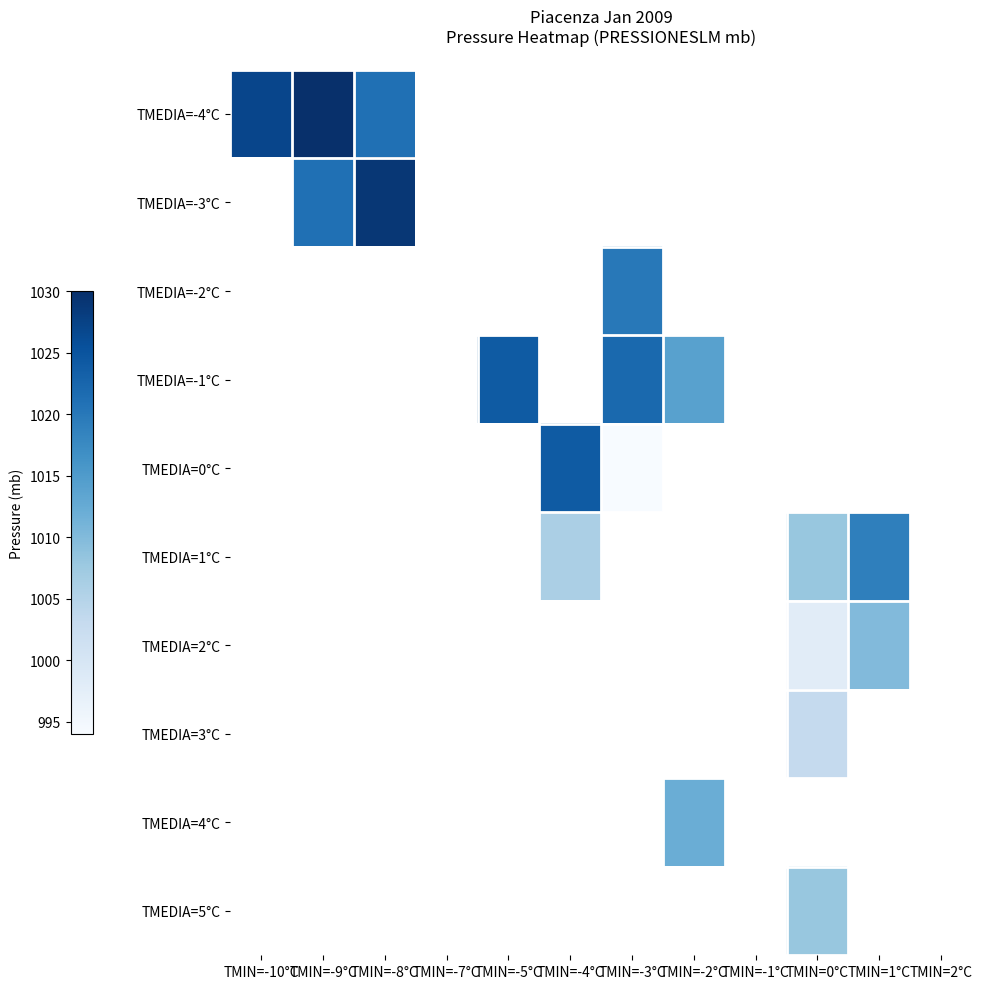

Is the value of TMEDIA=-4°C at TMIN=-9°C greater than the value of TMEDIA=1°C at TMIN=-10°C?

No